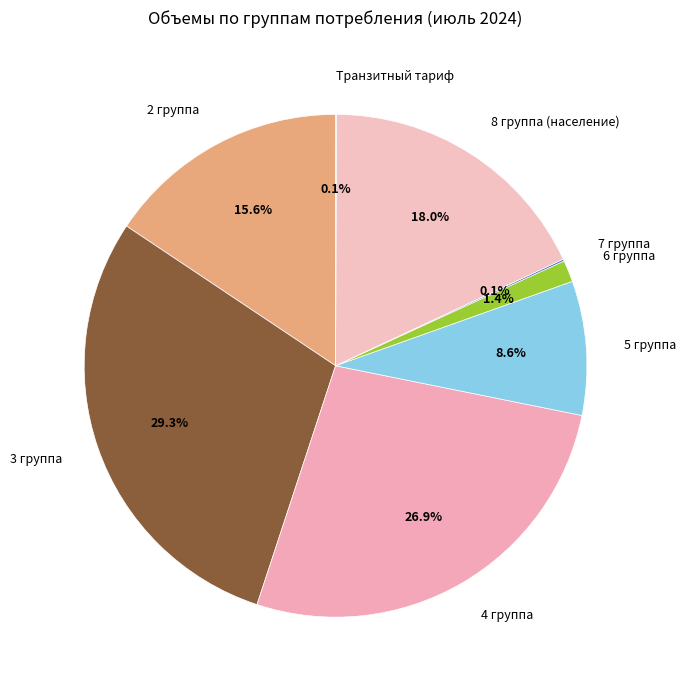

Which category has the biggest portion of the pie?

3 группа